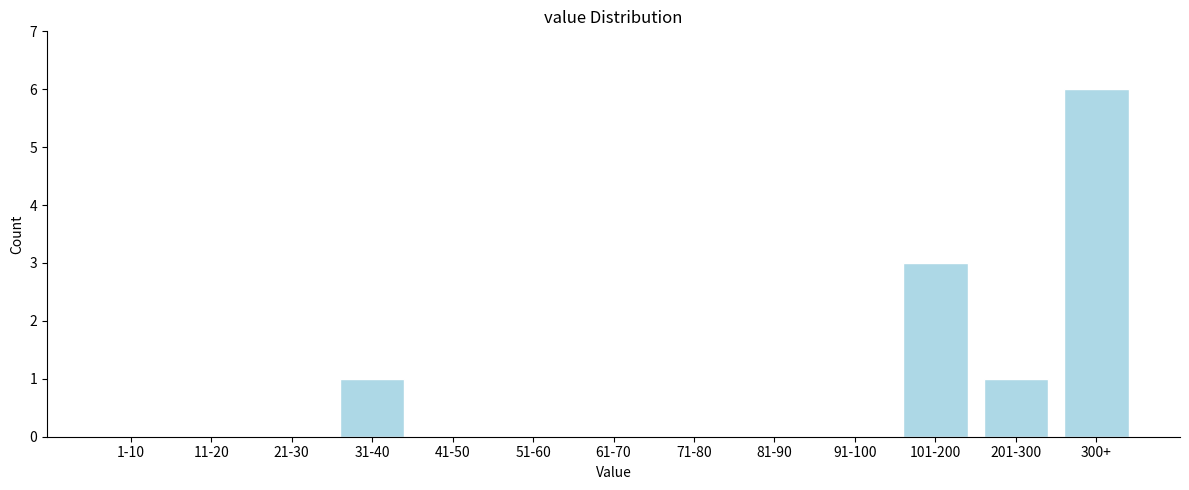

Reading left to right, extract all data points from this chart.

1-10=0	11-20=0	21-30=0	31-40=1	41-50=0	51-60=0	61-70=0	71-80=0	81-90=0	91-100=0	101-200=3	201-300=1	300+=6